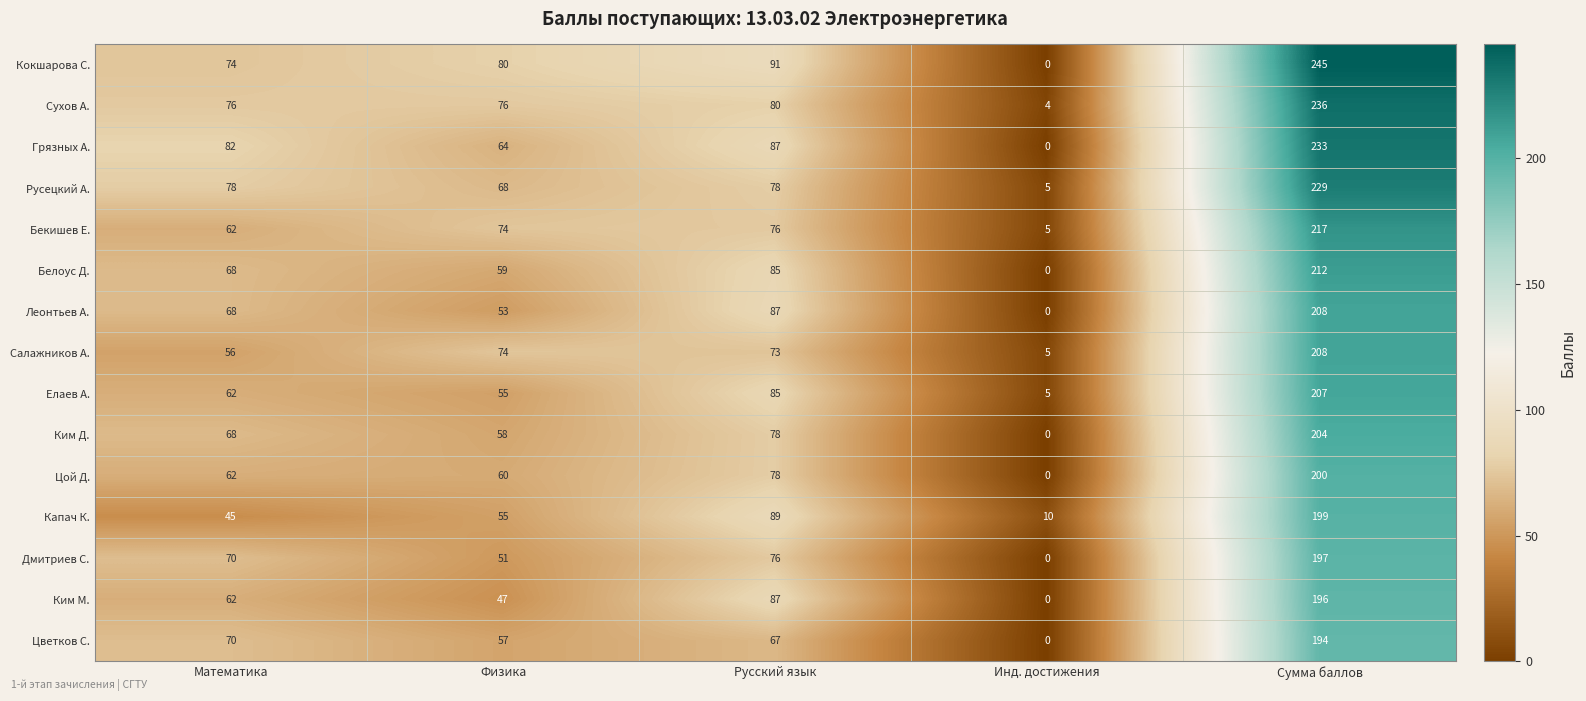

How many series are shown in this chart?

15